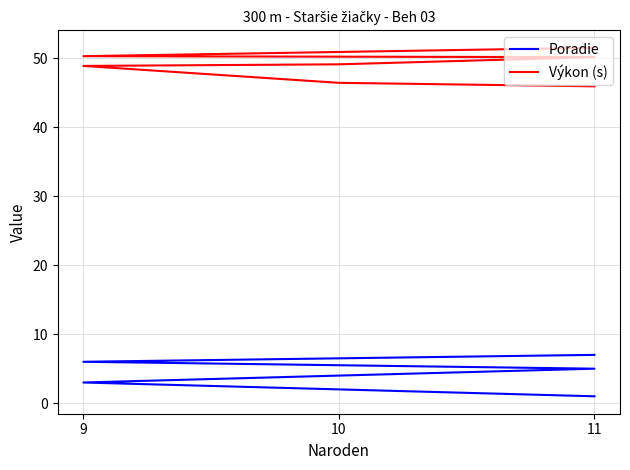

Does the chart have visible grid lines?

Yes